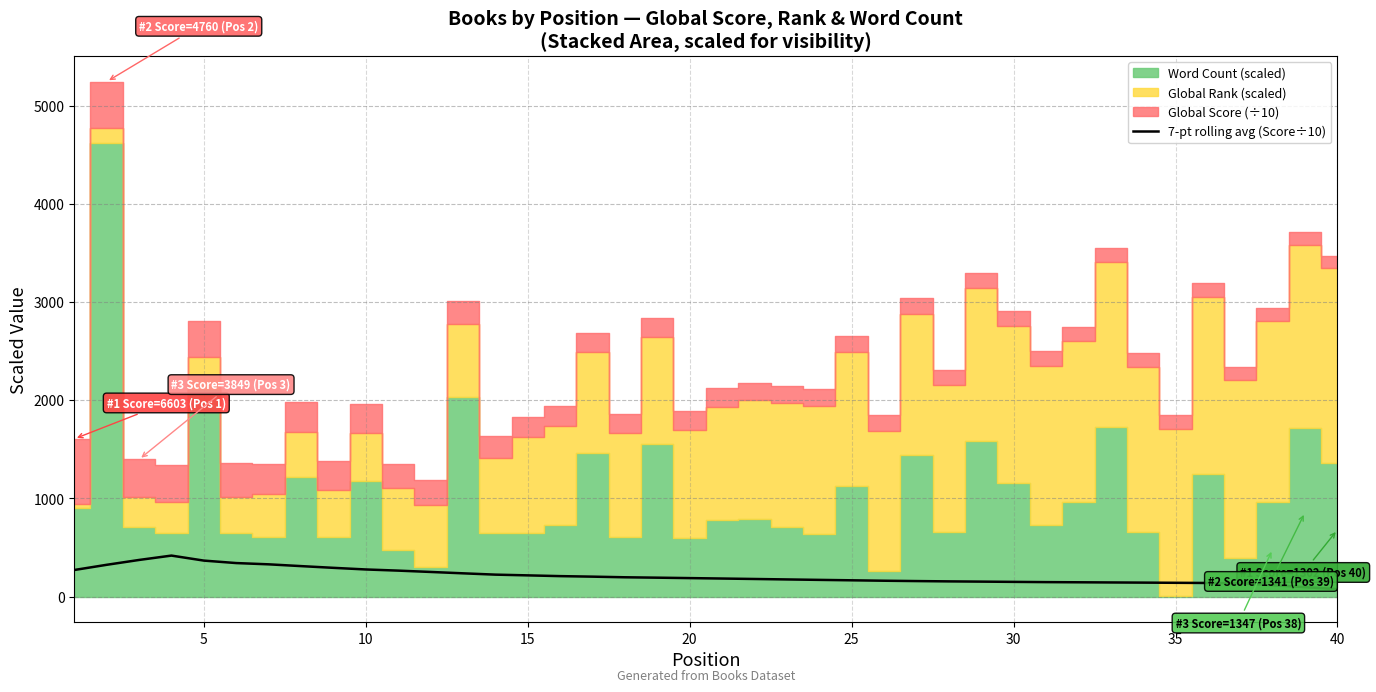

Reading right to left, what are all the values shown in this chart?

76.5	96.1	116.4	136.9	138.8	140.6	142.5	144.1	145.9	147.6	150.0	152.6	155.1	158.2	161.7	166.1	170.4	174.9	179.5	184.1	188.6	192.8	196.9	203.3	208.6	216.3	223.8	237.2	251.1	264.7	276.5	293.1	310.7	328.8	341.7	366.8	417.8	373.3	323.9	271.0